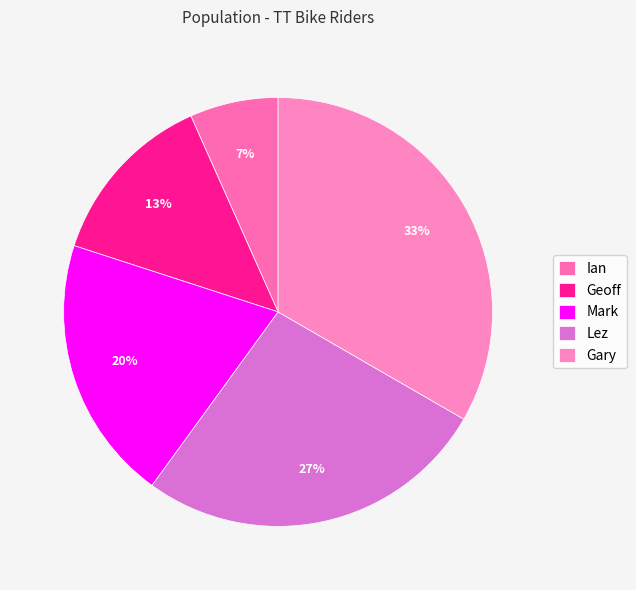

Between Geoff and Mark, which is larger?

Mark